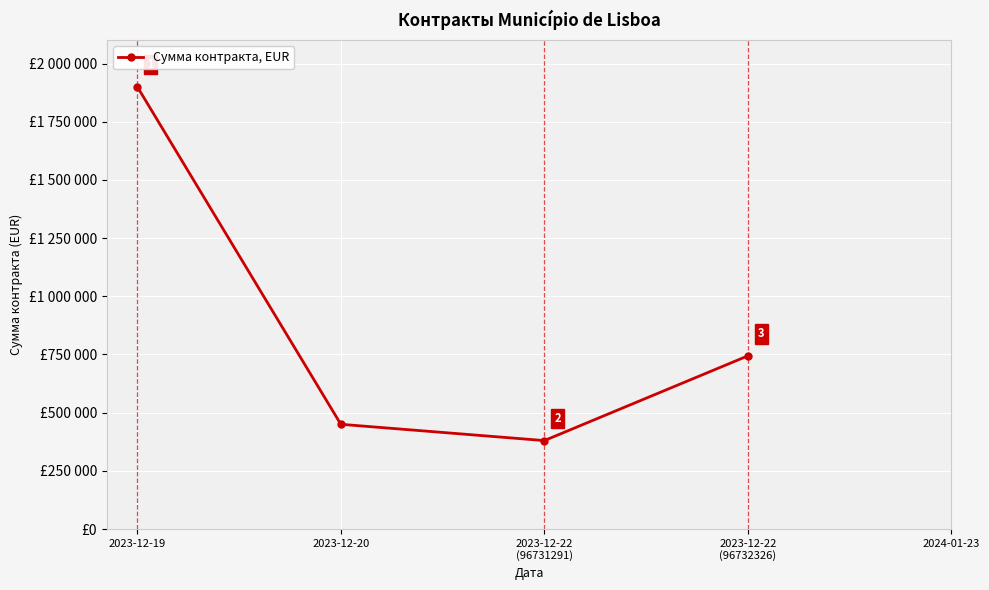

What is the label of the 1st point from the left?

2023-12-19